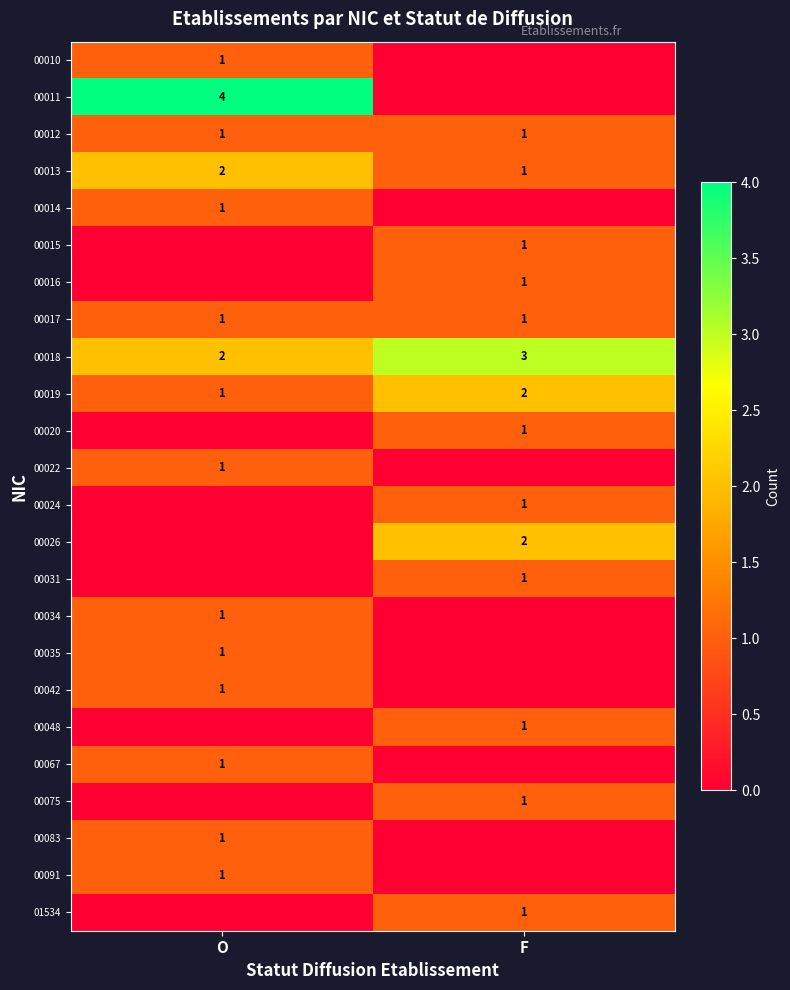

Is it true that 00012 equals 1 at F?

True